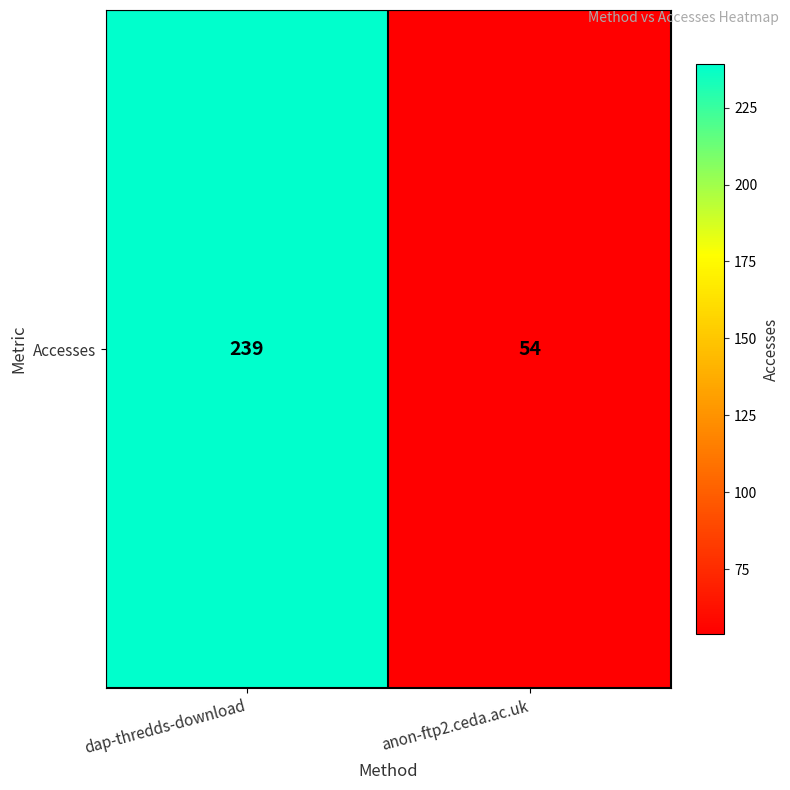

What is the approximate value at dap-thredds-download?

239